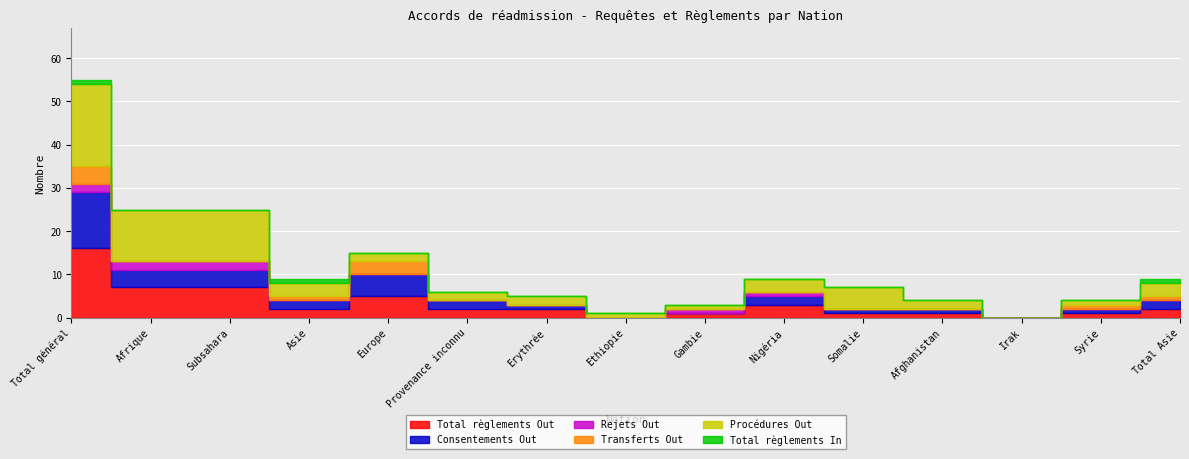

What is the difference between the Consentements Out values at Afrique and Nigéria?

2